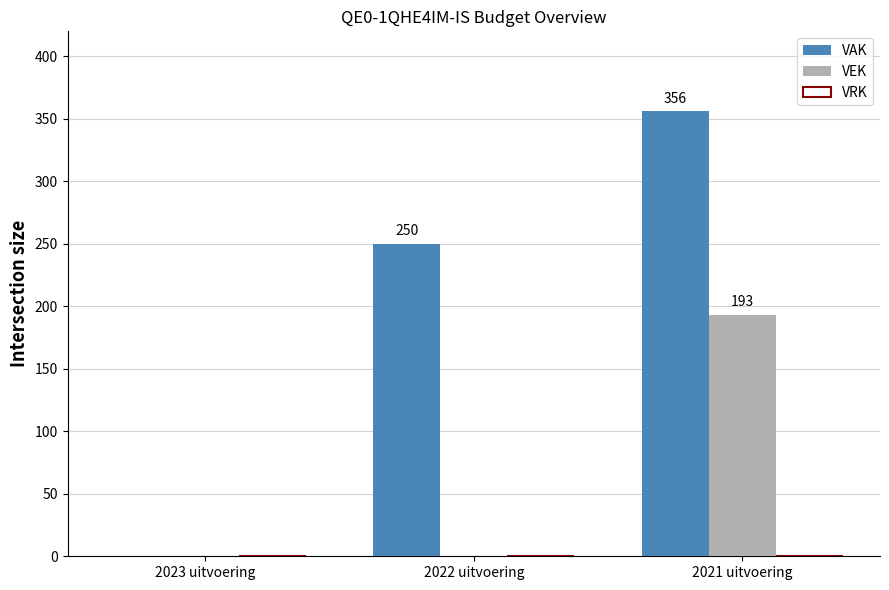

Which series changed the most between 2022 uitvoering and 2021 uitvoering?

VEK